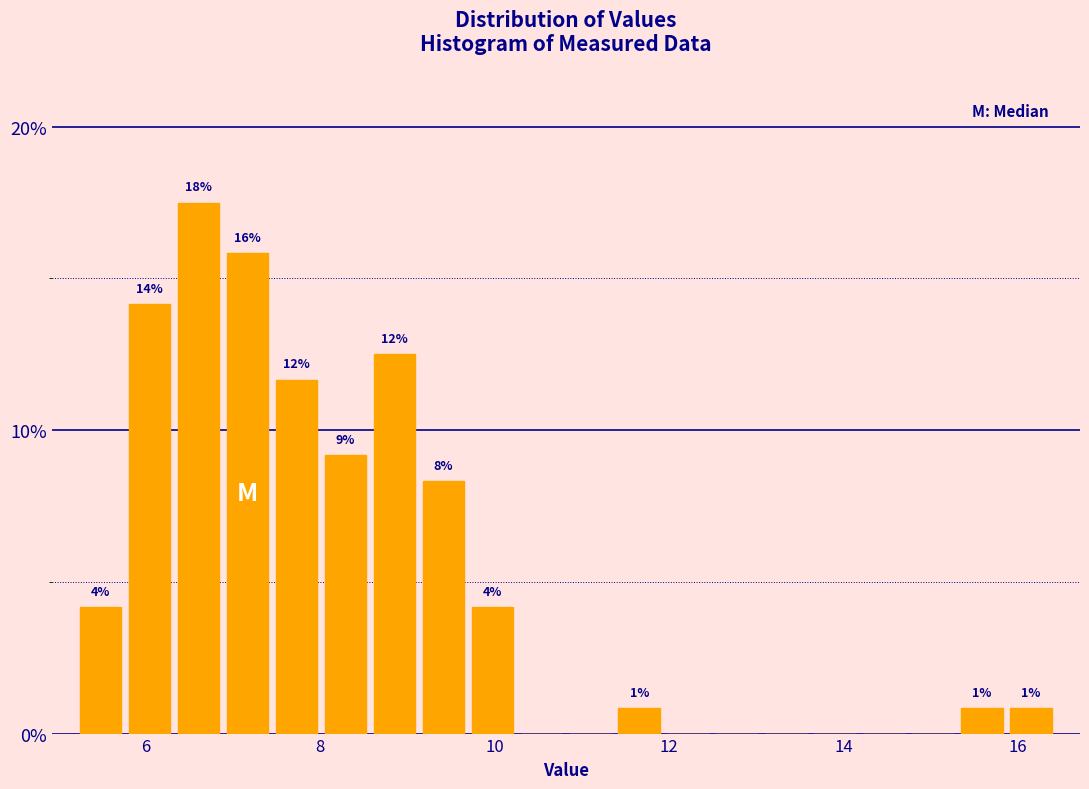

Read against the x-axis, roughly where is the centre of the tallest bar?

6.6